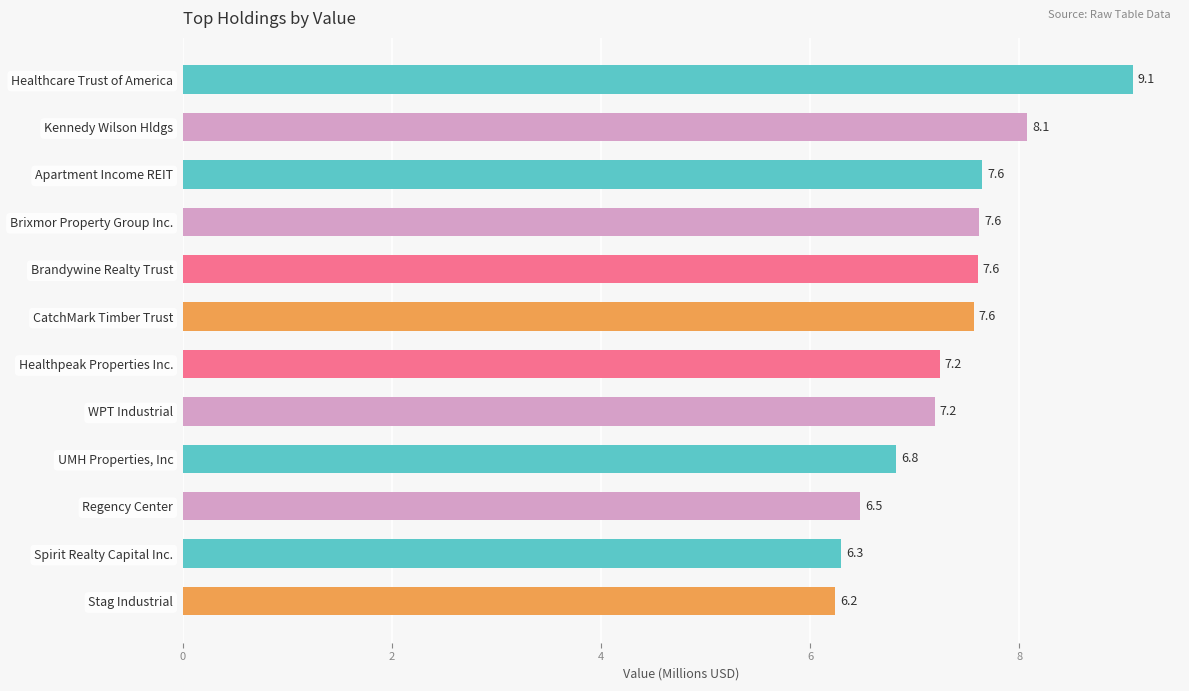

Reading top to bottom, what are all the values shown in this chart?

9.1	8.1	7.6	7.6	7.6	7.6	7.2	7.2	6.8	6.5	6.3	6.2